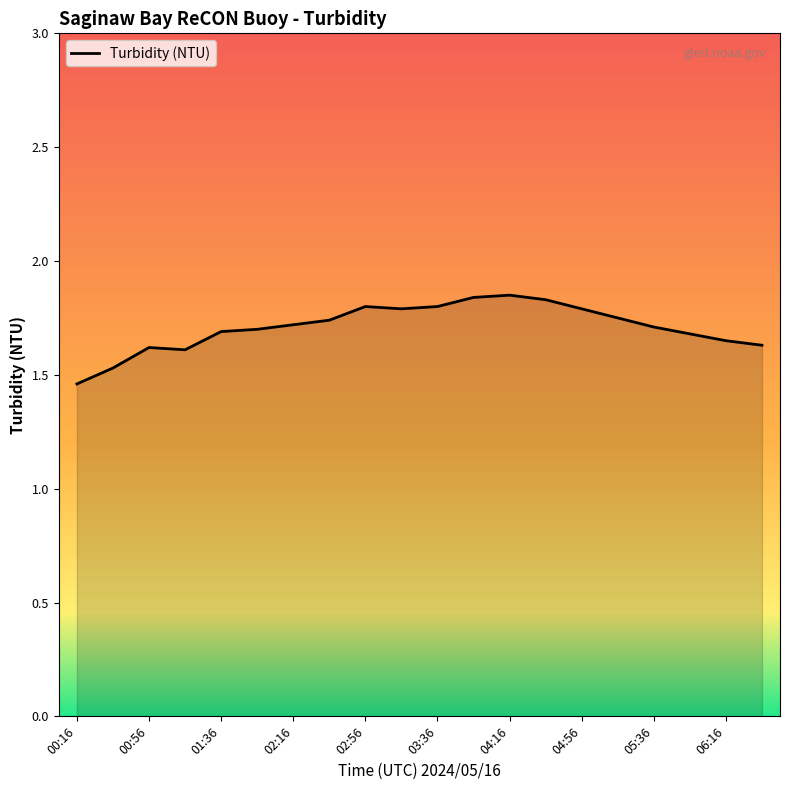

What is the difference between the maximum and minimum values?

0.4